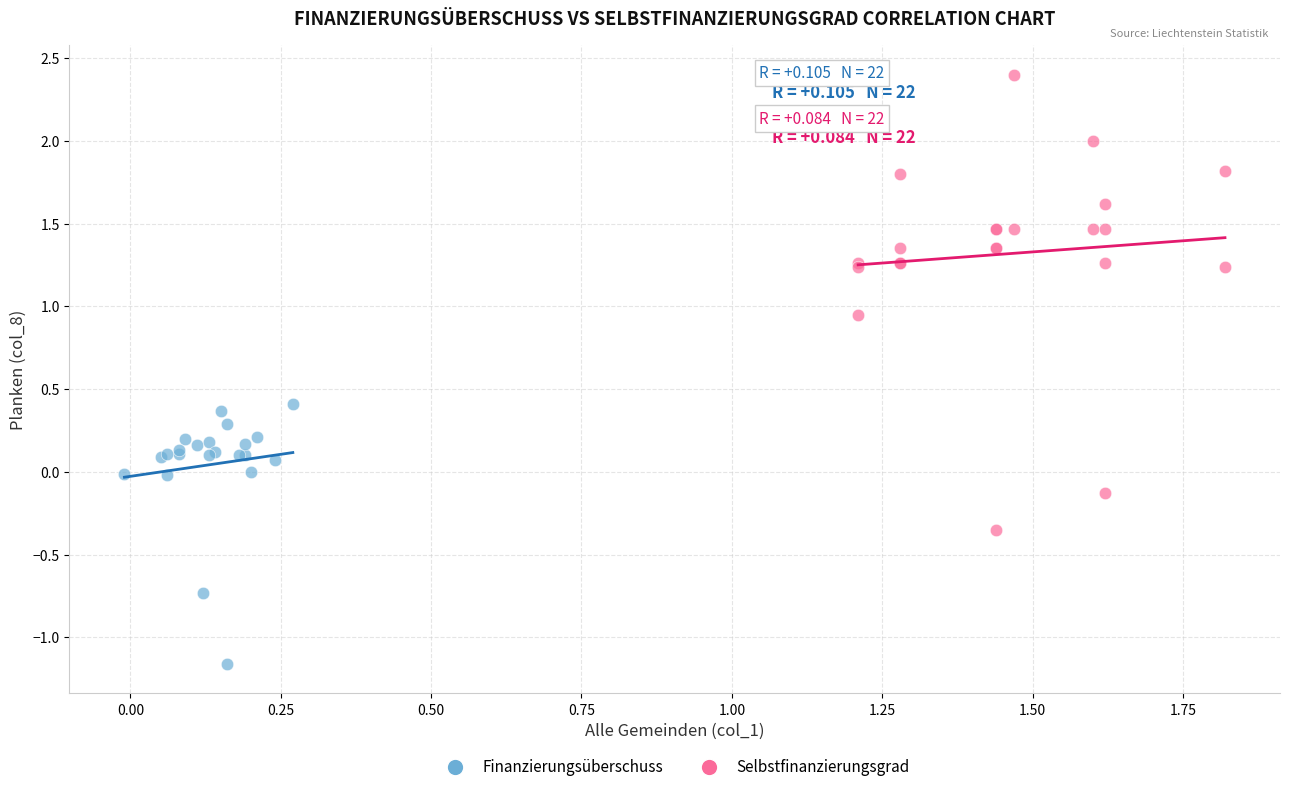

Which series has the widest spread of Y values?

Selbstfinanzierungsgrad